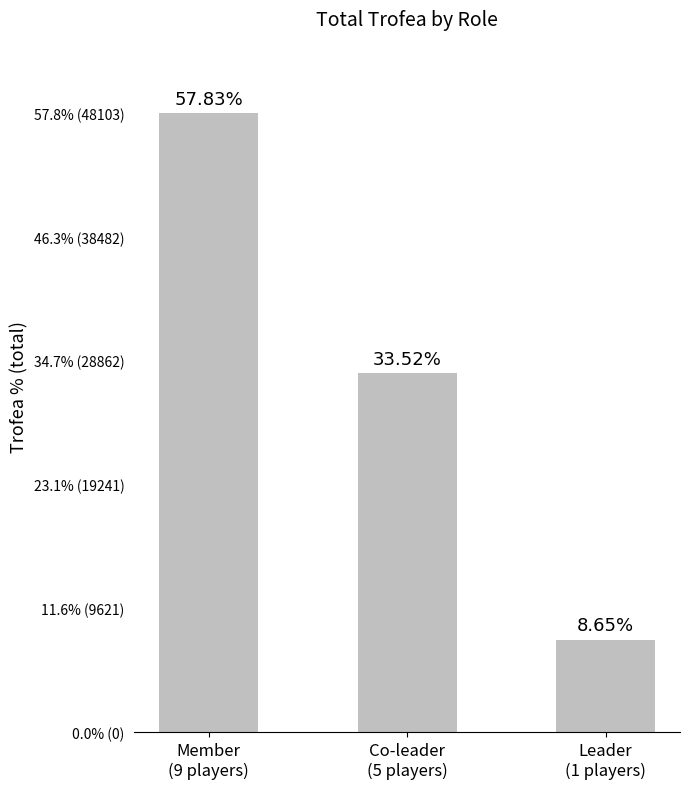

What is the sum of all values?

83184